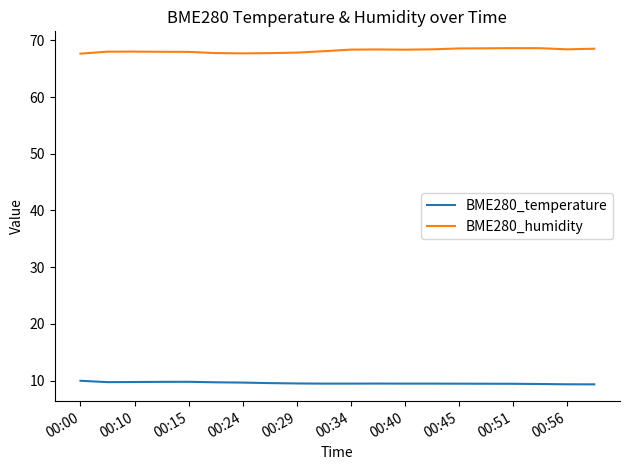

How many categories are shown in the chart?

20